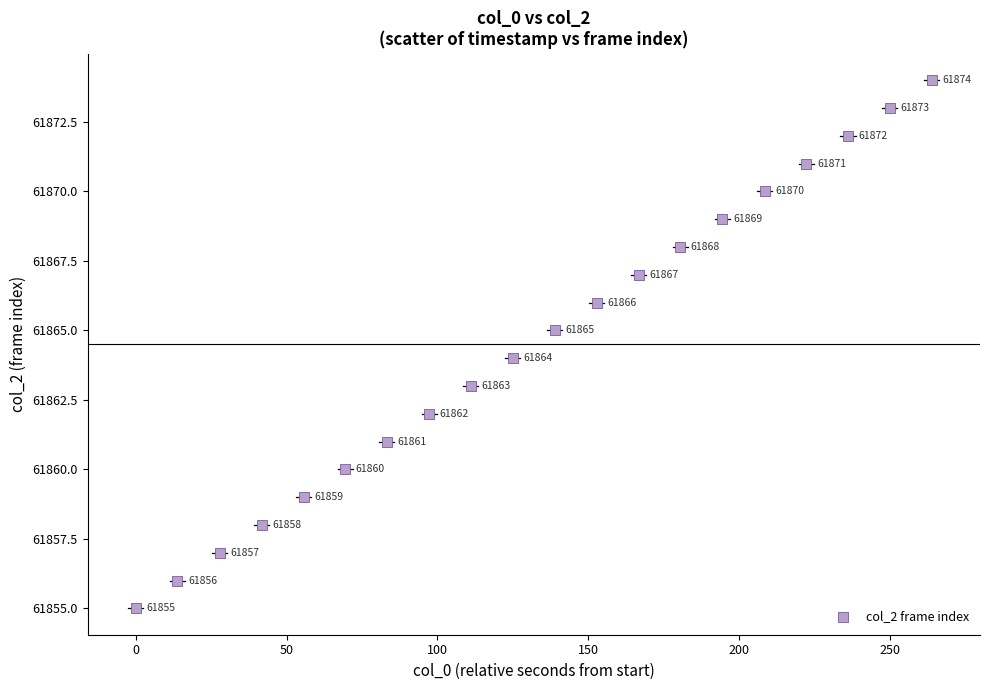

What Y value in the scatter plot is closest to 61864?

61864